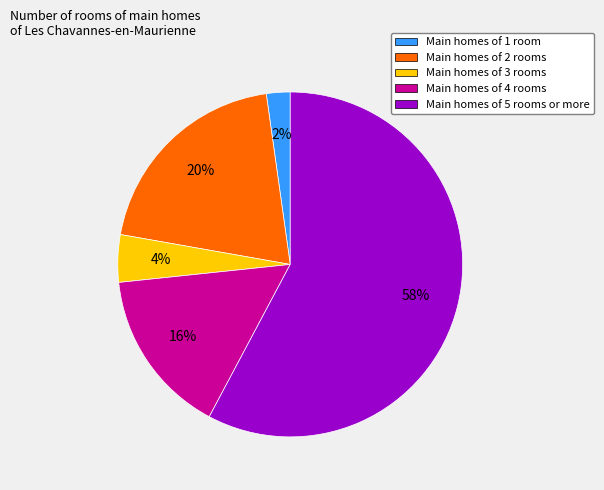

To the nearest percent, what is the difference between the largest and smallest slice percentages?

56%